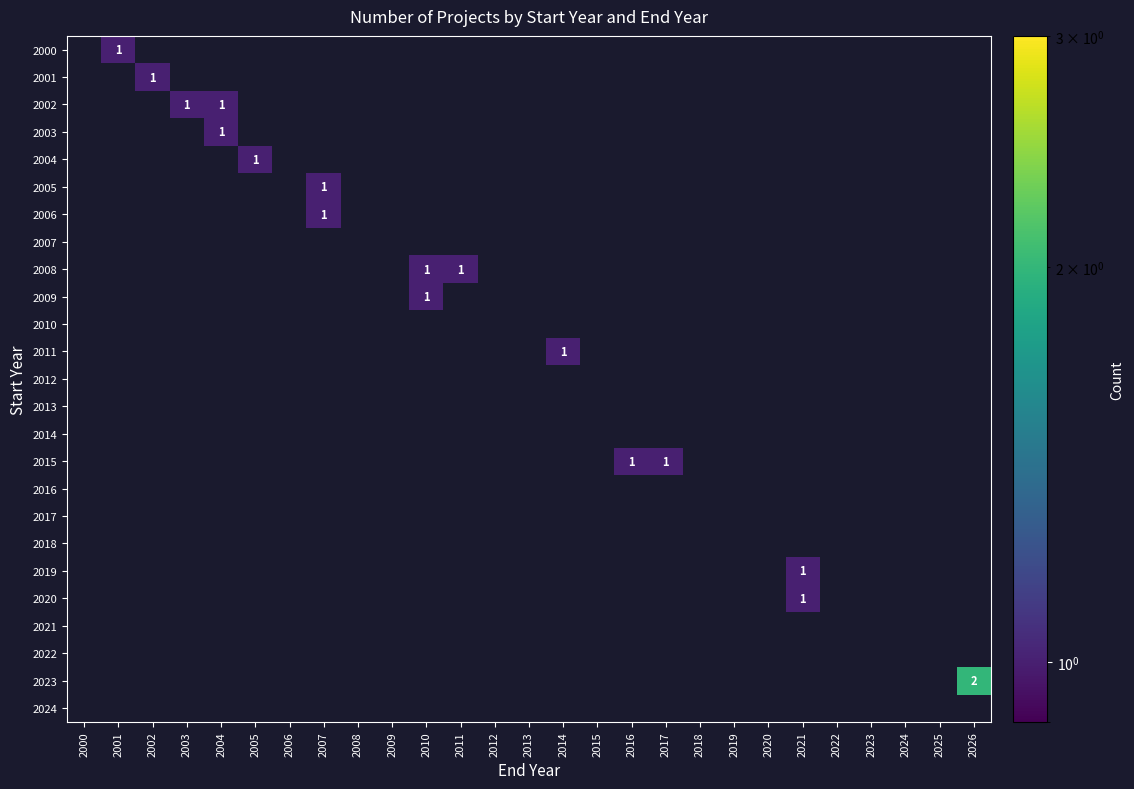

At which category does the chart reach its minimum across all series?

2001